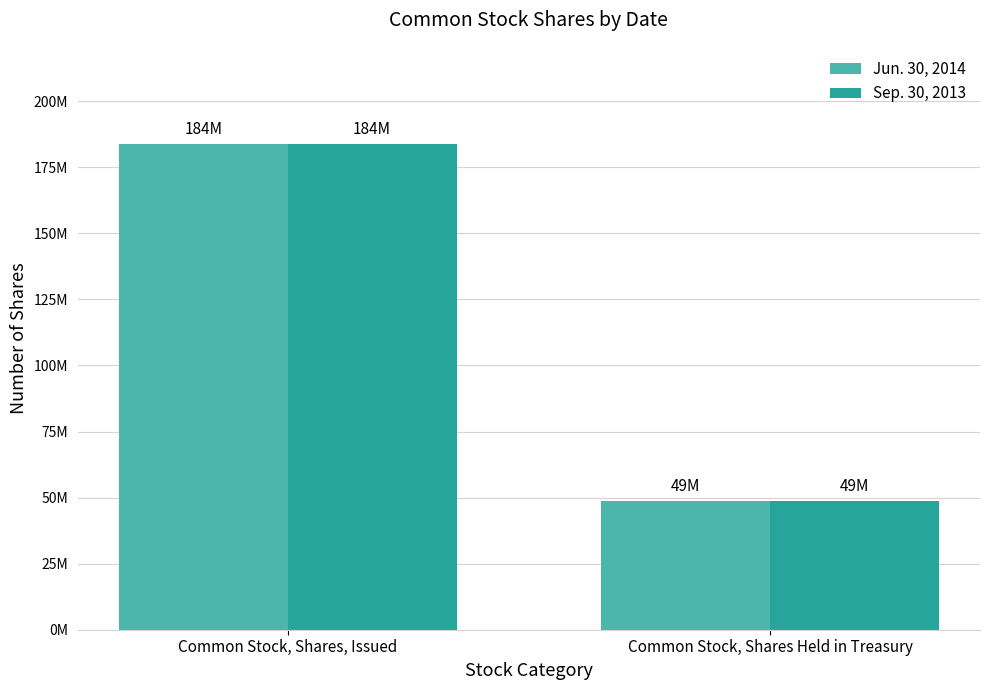

What are all the series names shown in the legend?

Jun. 30, 2014, Sep. 30, 2013